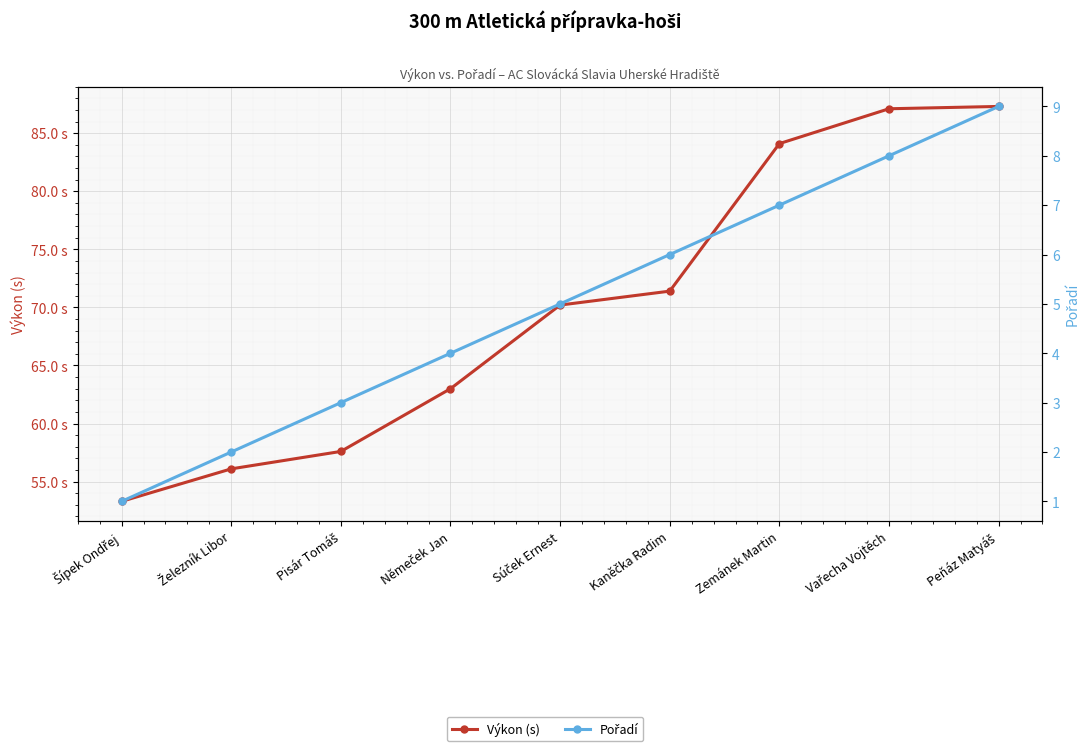

At which label is Pořadí closest to 5?

Súček Ernest